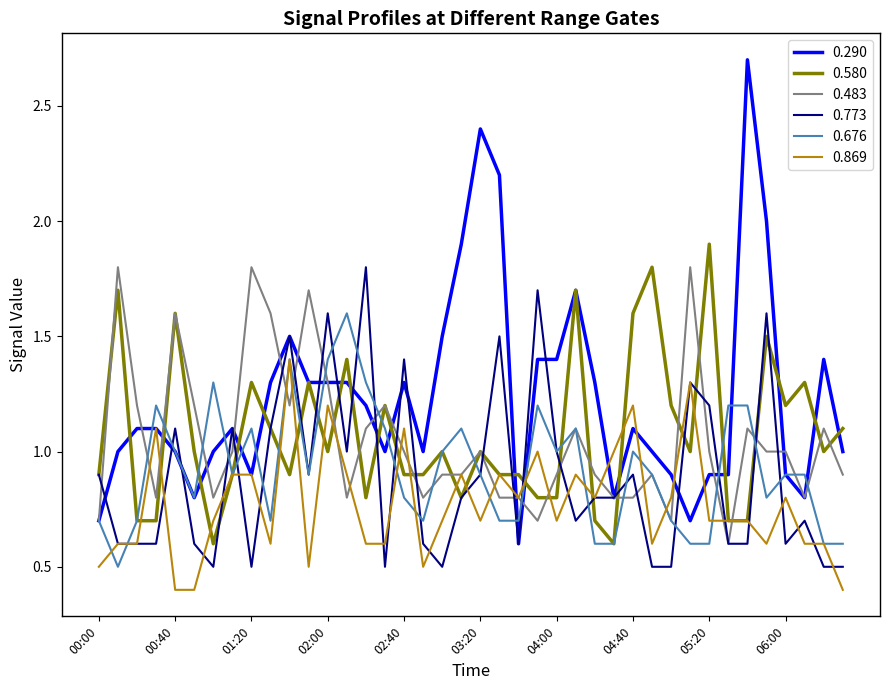

True or false: 0.773 and 0.580 cross at least once.

True